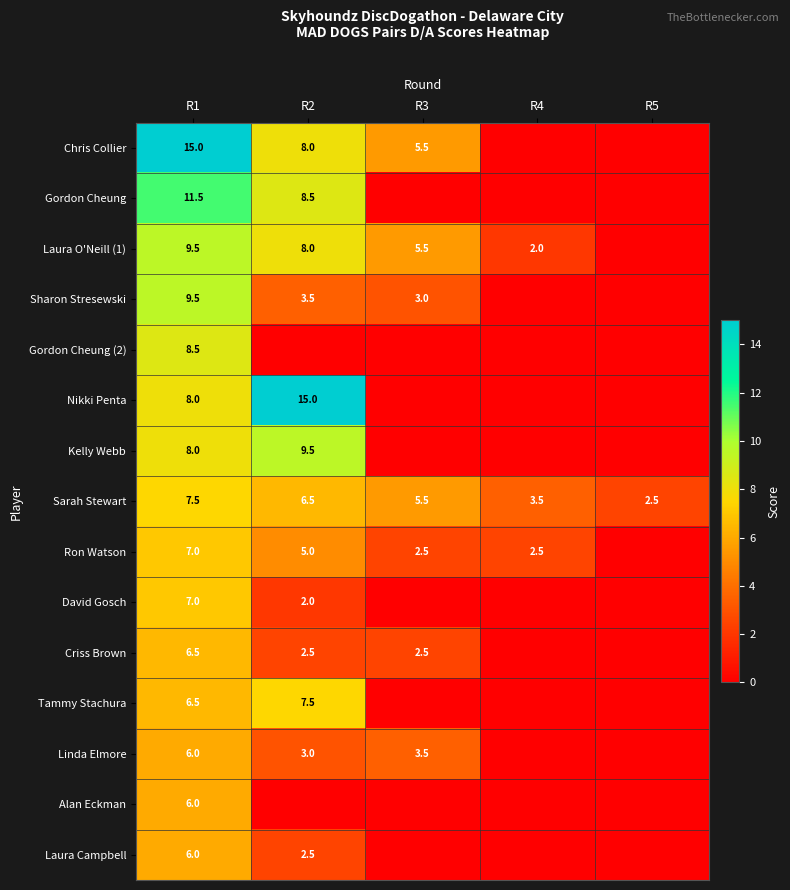

What is the difference between the highest and lowest values at R1?

9.0